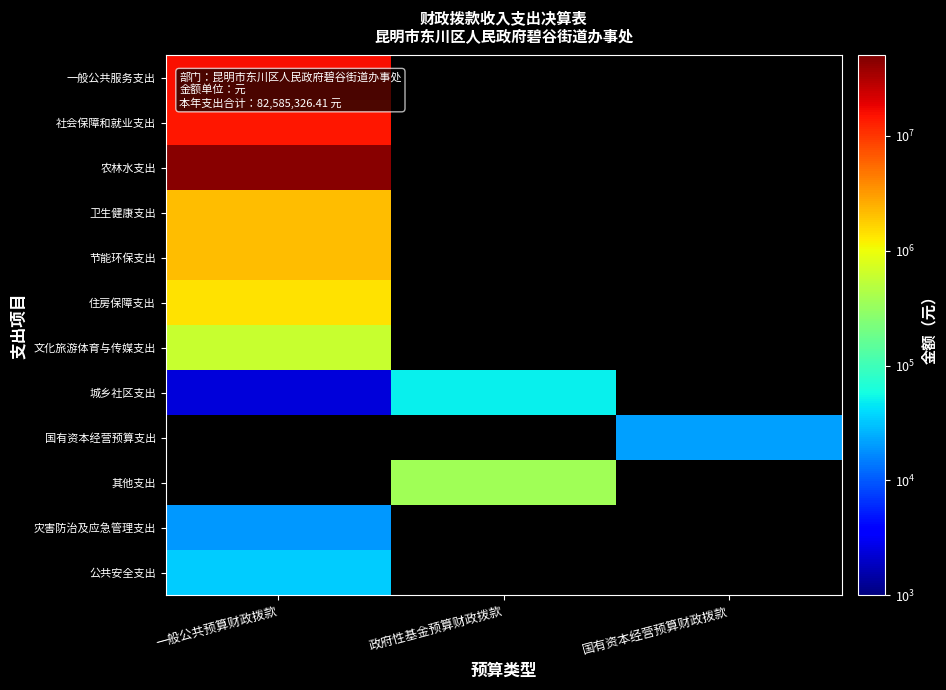

What is the smallest value displayed?

2400.0